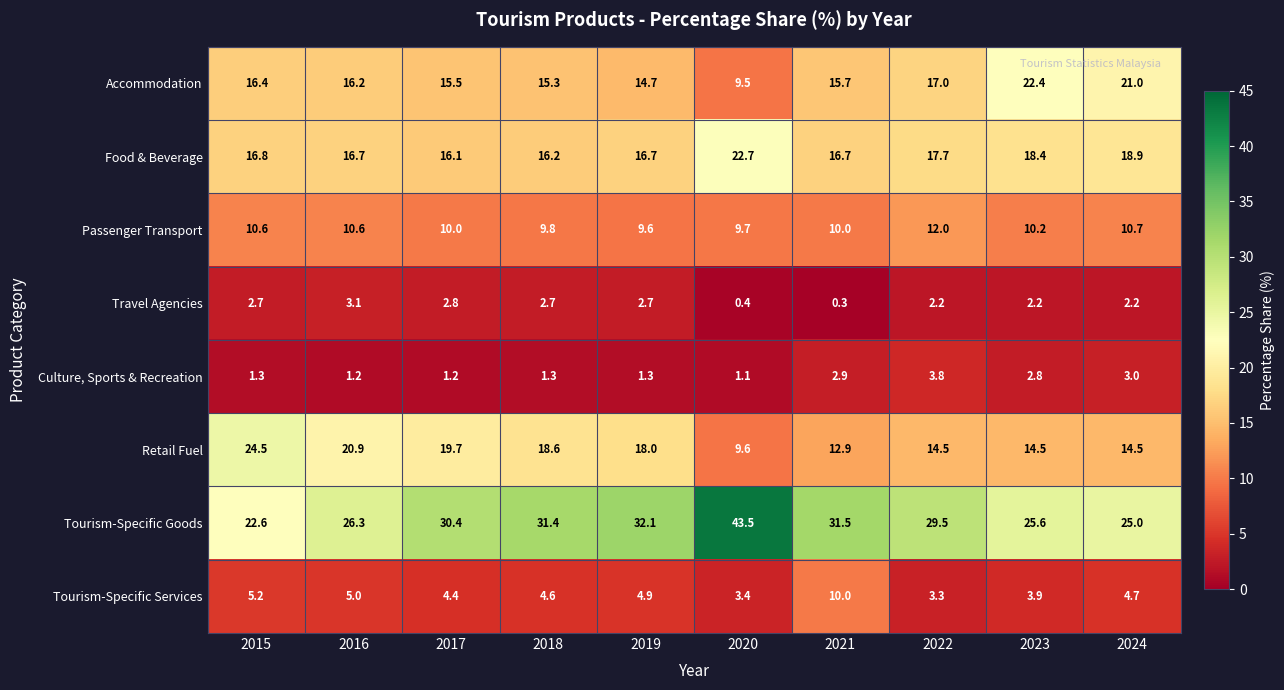

Is it true that Culture, Sports & Recreation equals 1.3 at 2019?

True